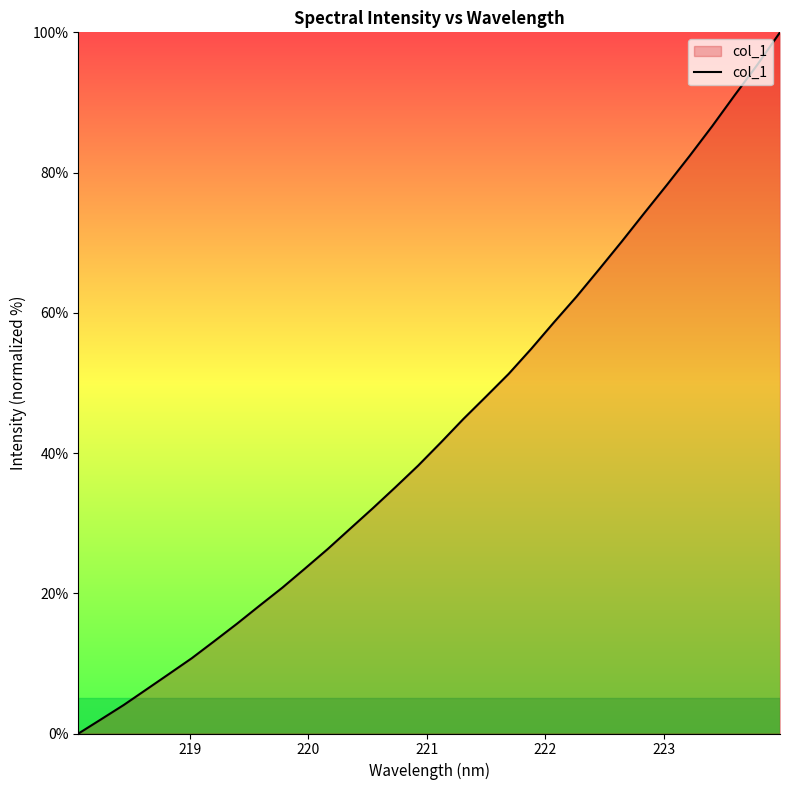

What is the difference between the maximum and minimum values?

100.0